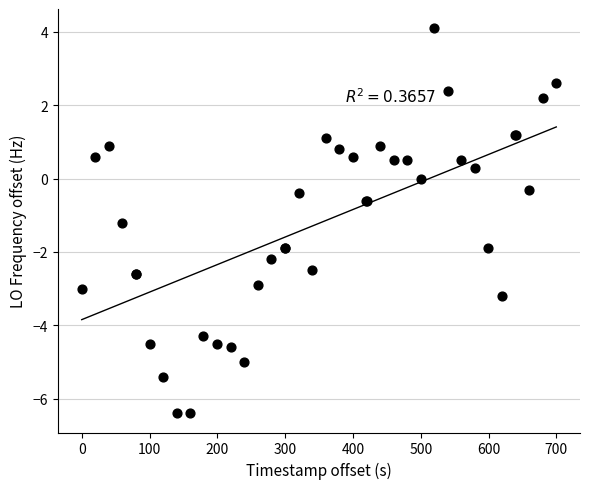

What Y value in the scatter plot is closest to -1?

-1.2